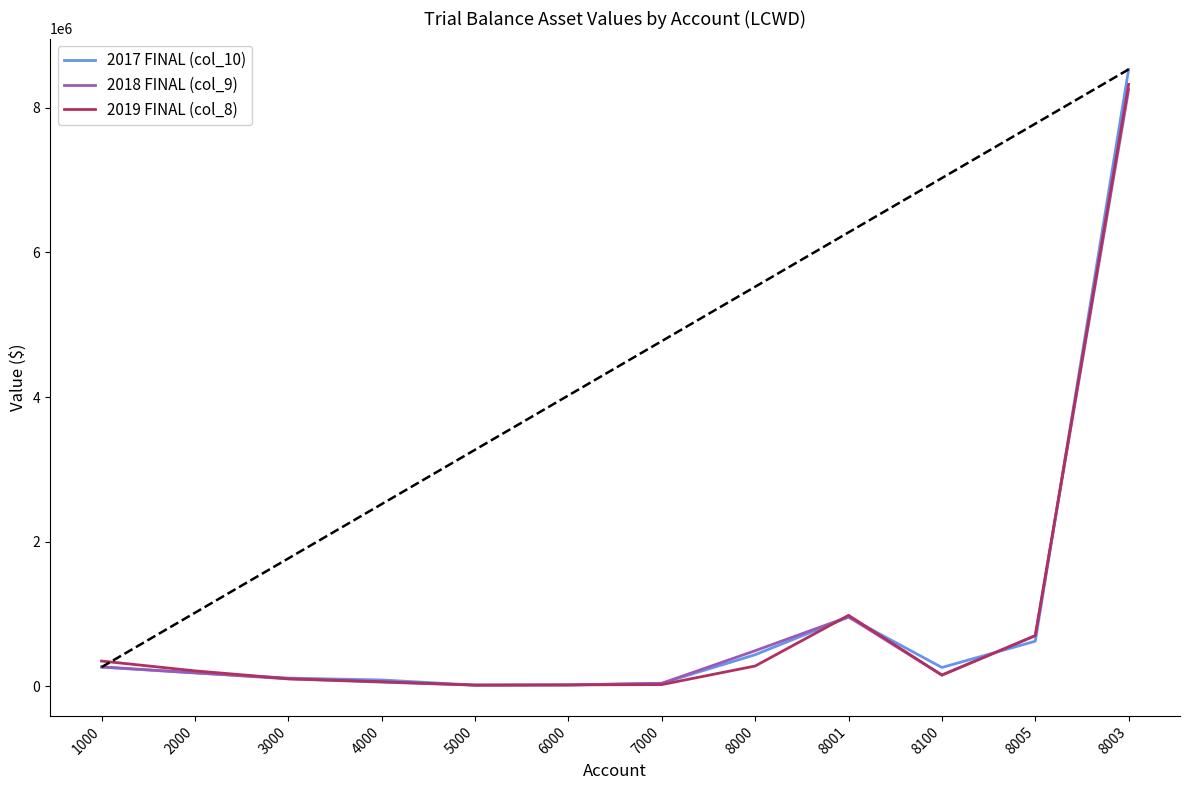

Reading left to right, what are all the values shown in this chart?

2017 FINAL (col_10): 263233.9	183018.5	111886.2	86003.7	14531.9	15504.0	39876.9	435057.1	955312.3	258512.0	622070.0	8533478.9
2018 FINAL (col_9): 266941.8	184622.2	100138.2	55793.7	14531.9	17506.1	39876.9	490455.0	959354.6	153230.0	698823.0	8253521.7
2019 FINAL (col_8): 347510.2	211894.6	102935.8	62007.0	14531.9	17506.1	21912.0	278819.1	980004.8	153230.0	698823.0	8325766.5